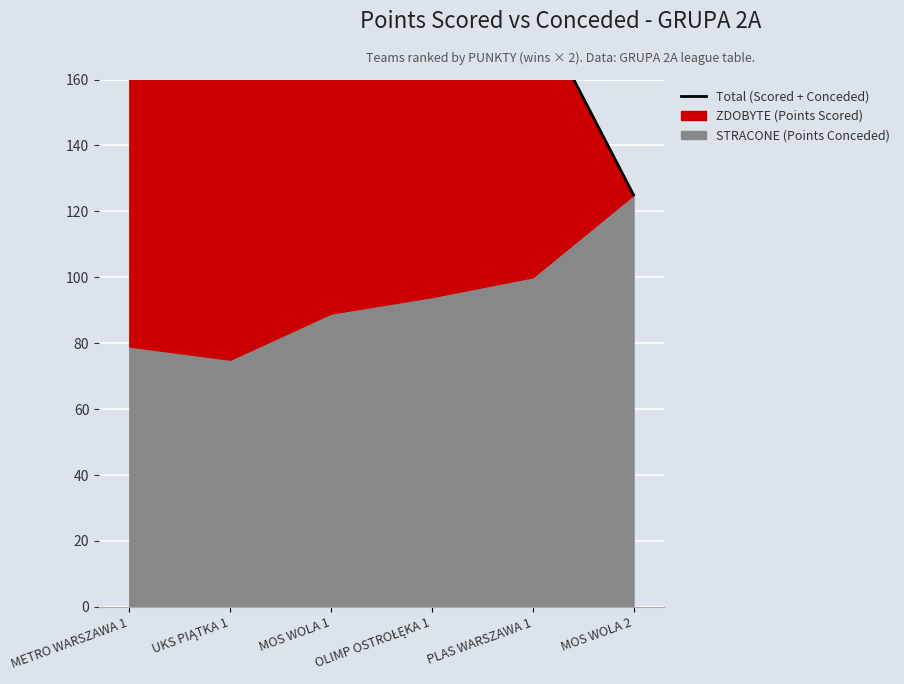

Which label corresponds to the largest value in the chart?

MOS WOLA 1